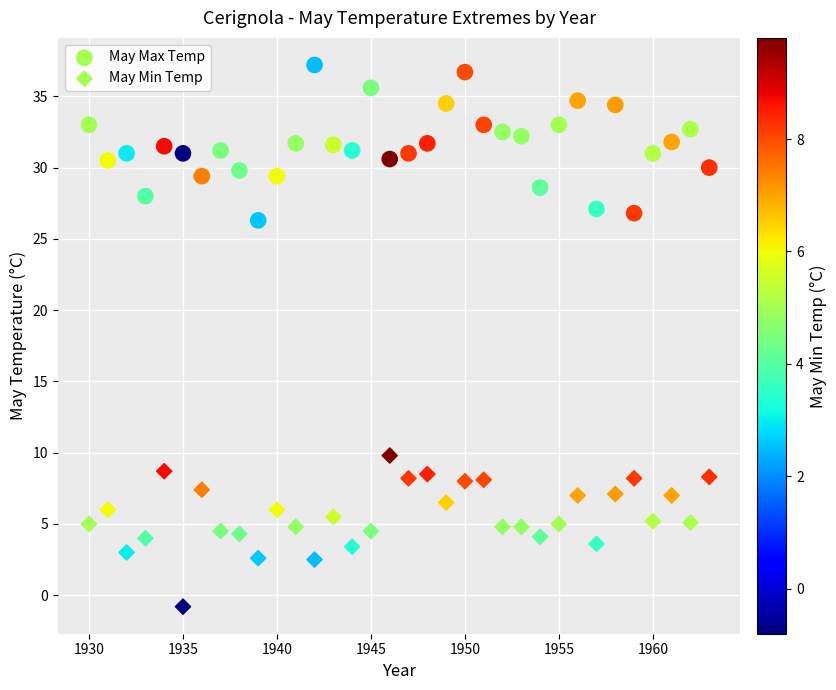

How many data points are displayed?

68